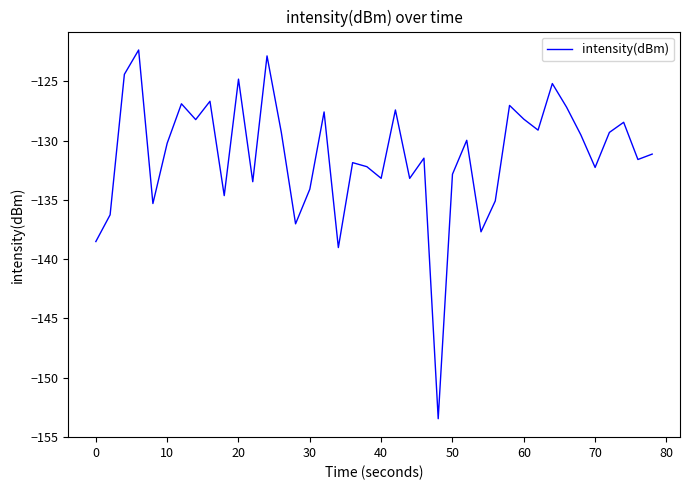

What is the difference between the second highest and minimum values?

30.6